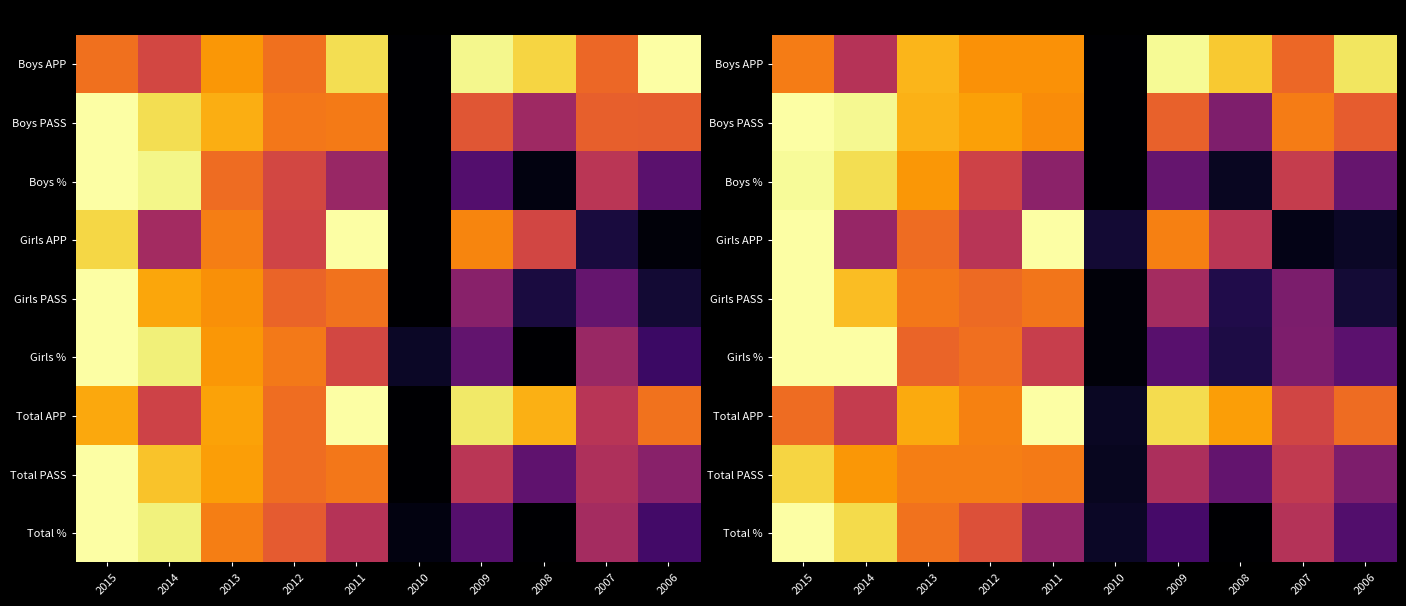

At 2009, list the series in order from largest to smallest.

Boys APP, Total APP, Girls APP, Boys PASS, Total PASS, Girls PASS, Boys %, Girls %, Total %